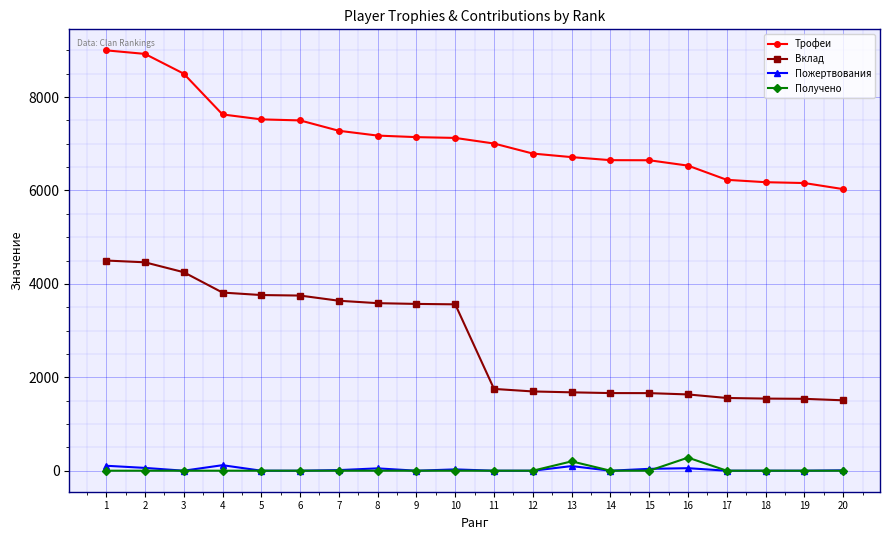

How many series are shown in this chart?

4